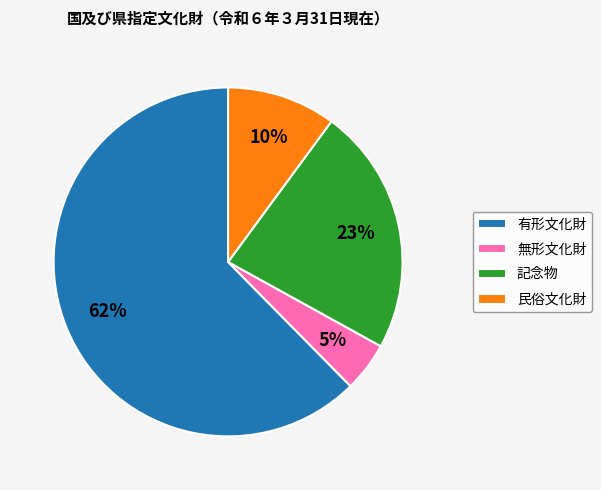

Do 無形文化財 and 民俗文化財 together represent more than half of the pie?

No